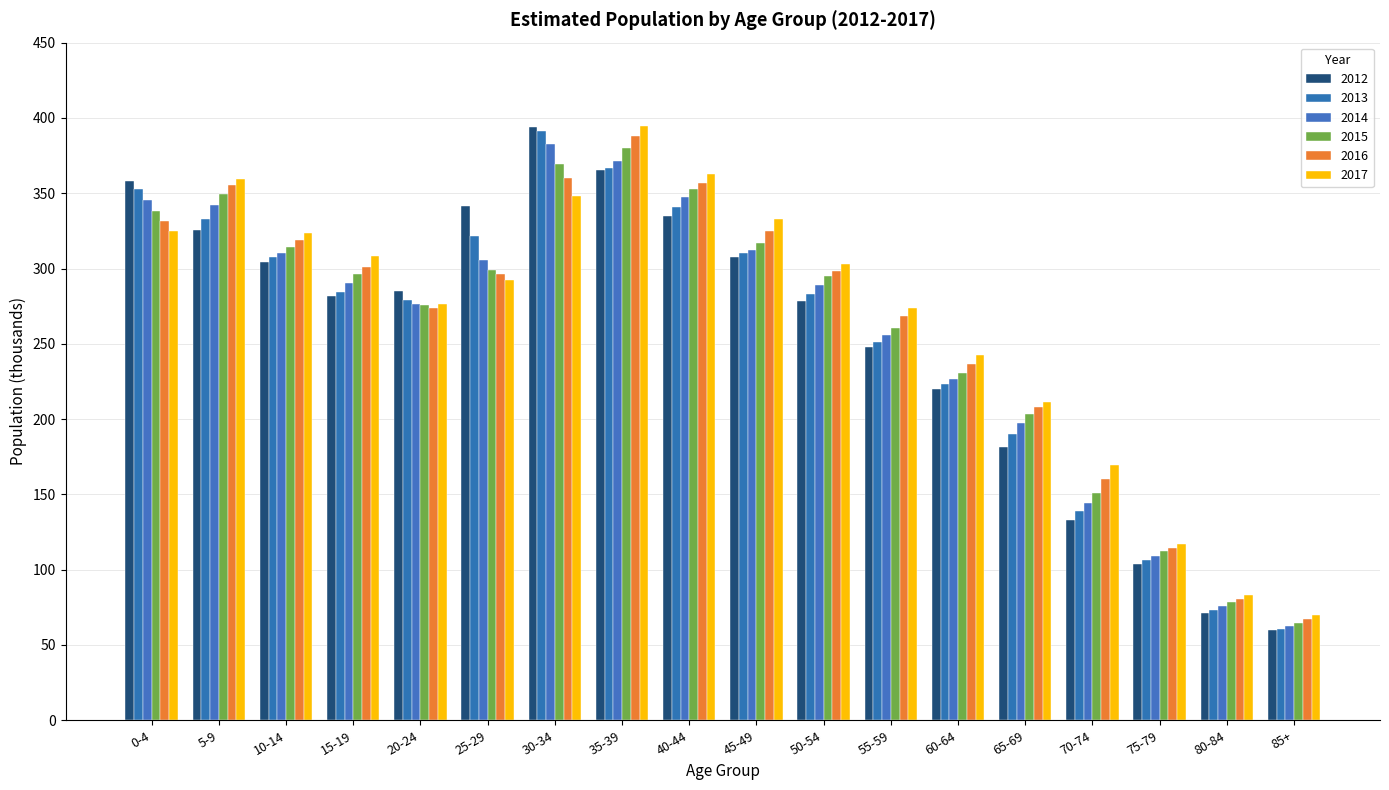

What is the minimum value for 2015?

64.9